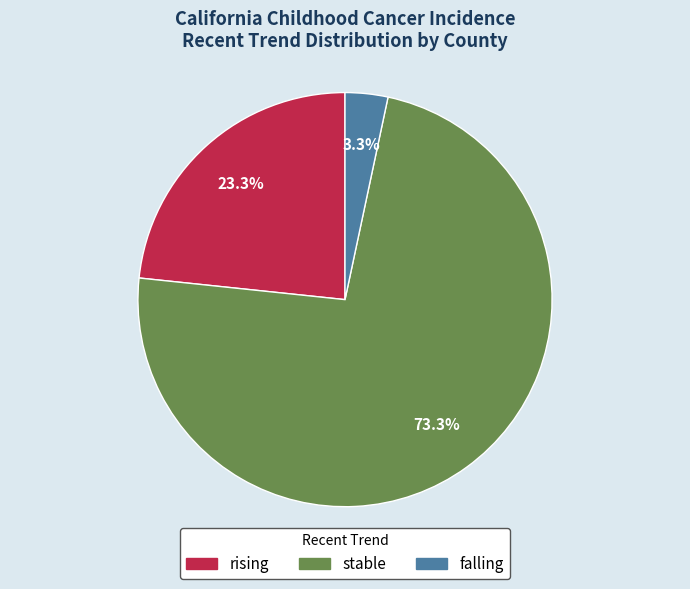

What percentage is the falling slice, to the nearest percent?

3%